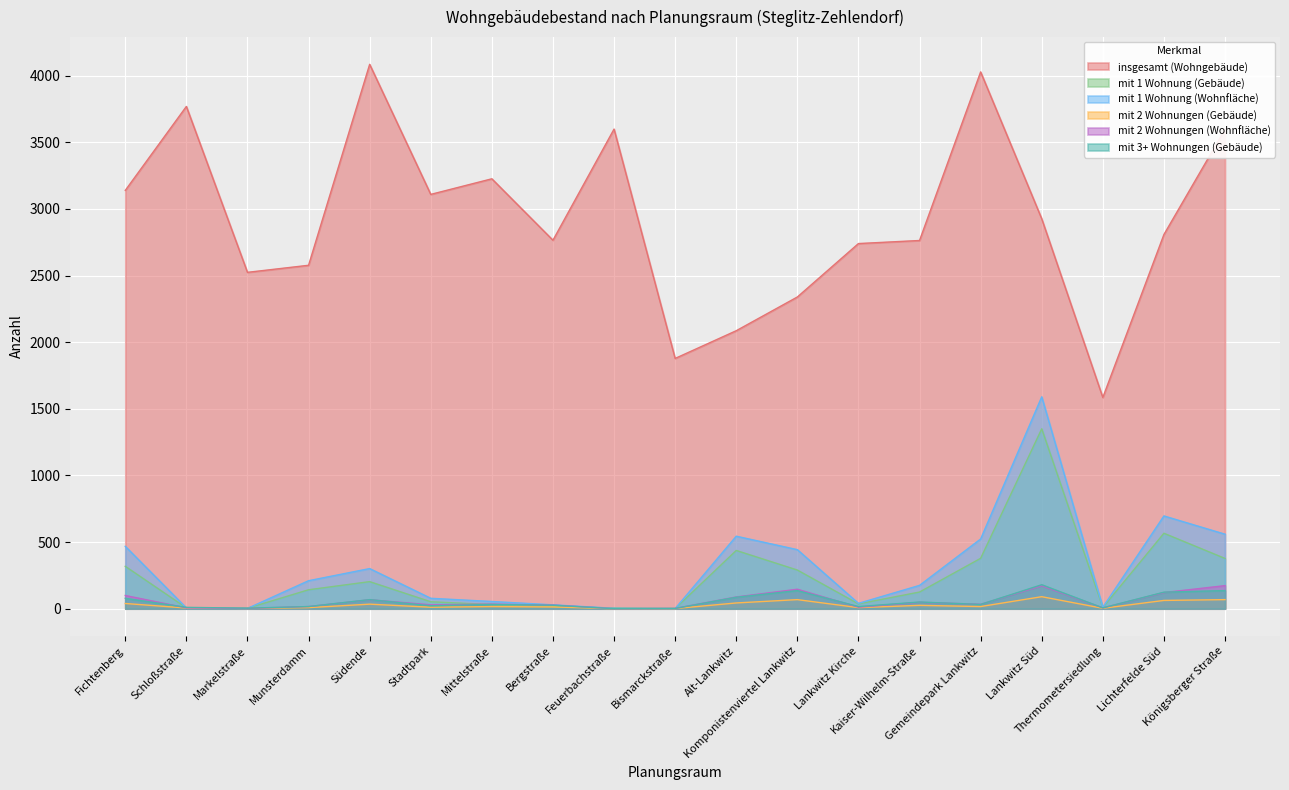

Read the mit 2 Wohnungen (Gebäude) value at Südende, to the nearest 5.

35